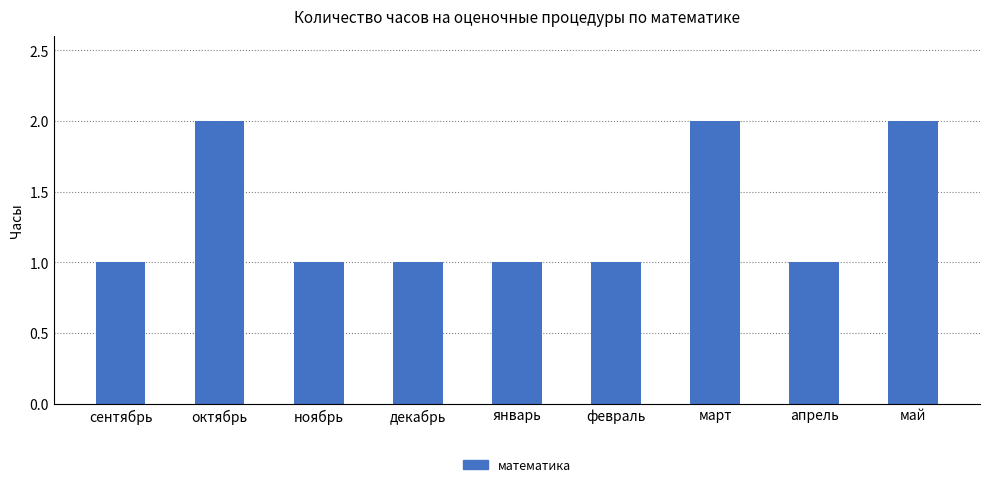

What is the label of the 8th bar from the right?

октябрь